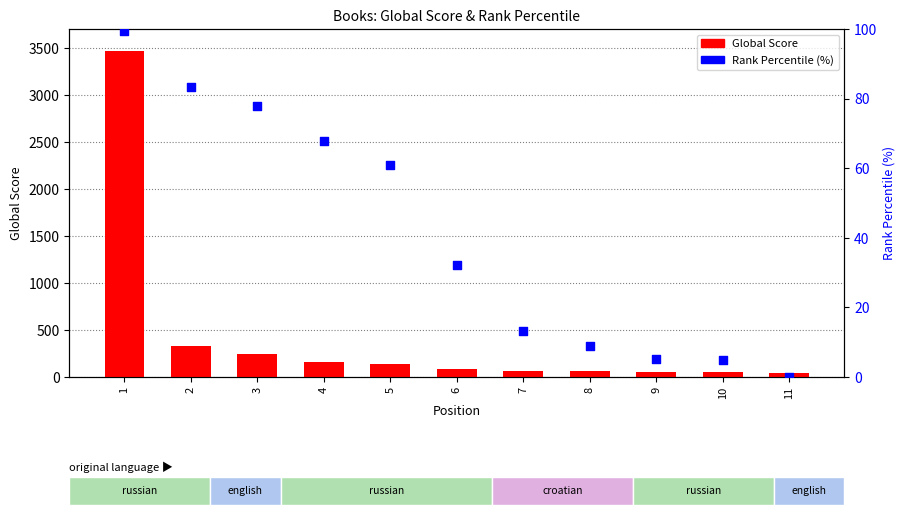

Which series reaches the maximum Y coordinate?

Global Score